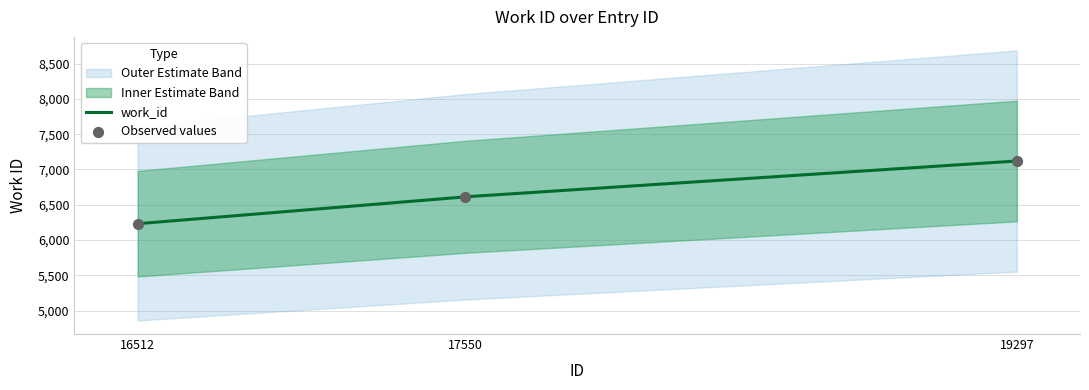

What is the ratio of the value at 19297 to the value at 16512?

1.1